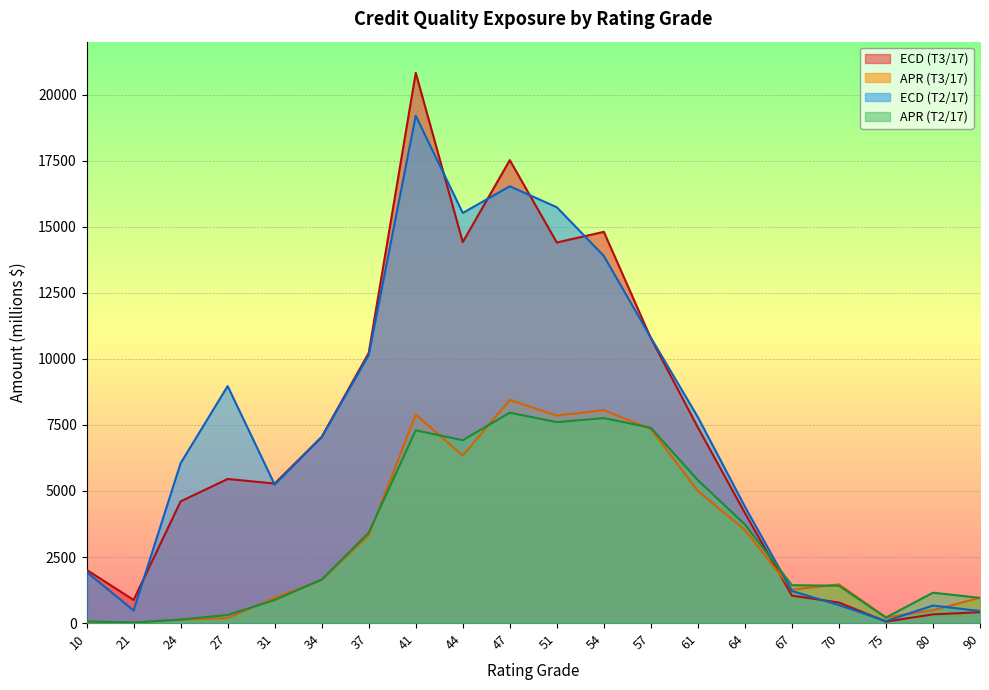

What value does the ECD (T3/17) series have at 54?

14804